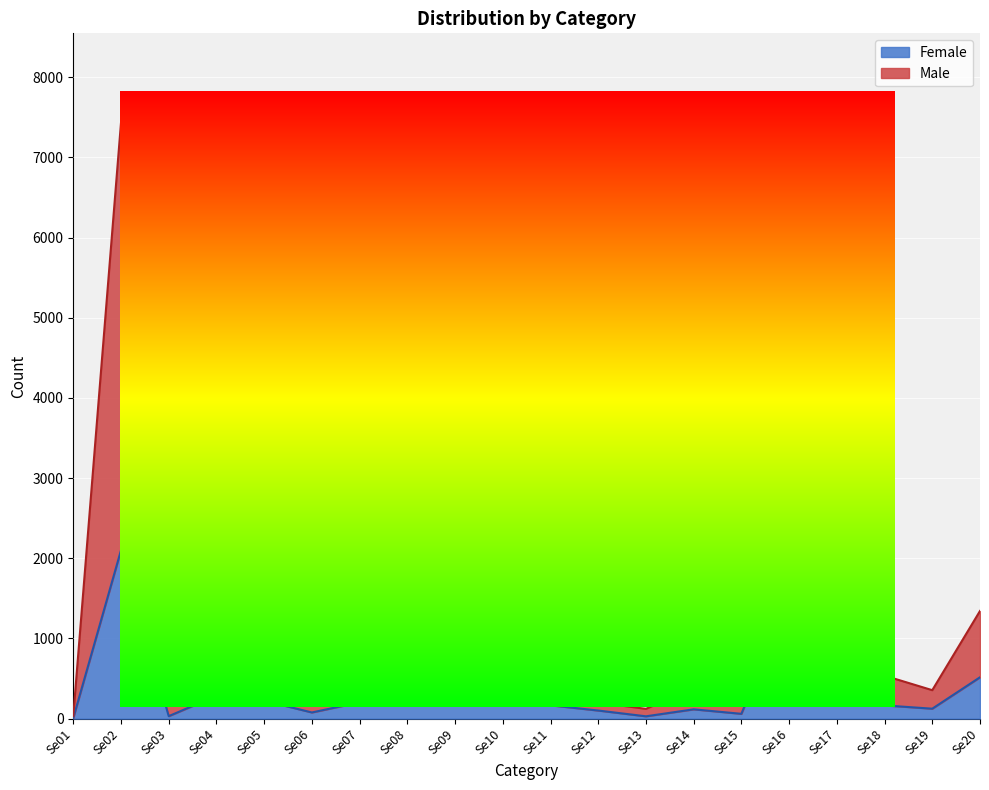

Which category has the lowest value in the Male series?

Se01